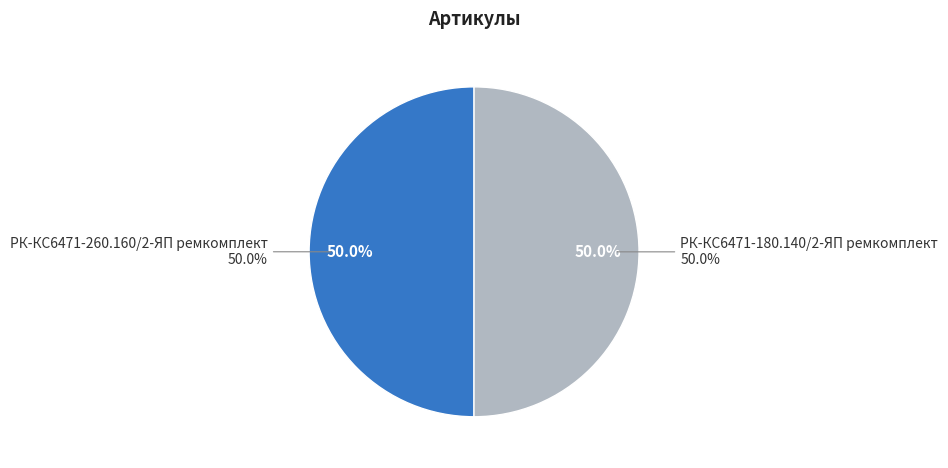

What is the majority slice?

РК-КС6471-180.140/2-ЯП ремкомплект